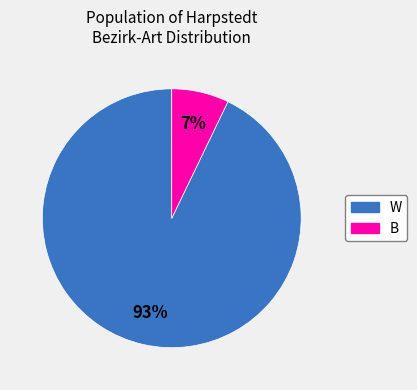

Which has a higher value, W or B?

W